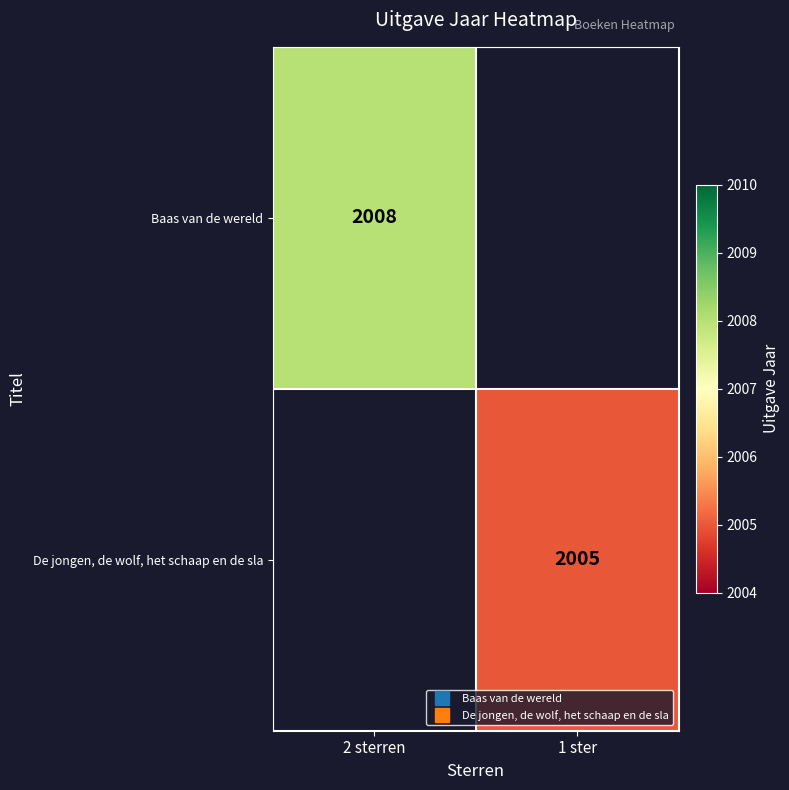

How many distinct data groups are displayed?

2